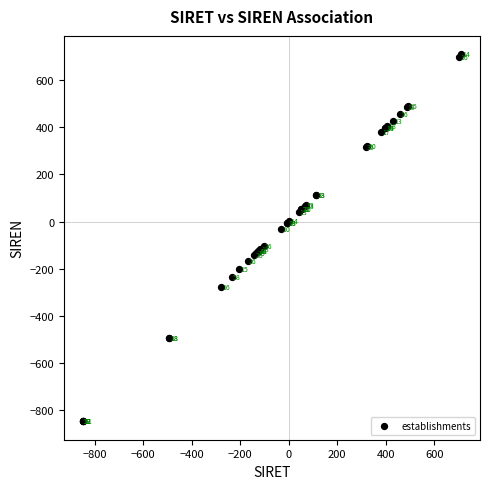

What Y value in the scatter plot is closest to -69?

-103.9